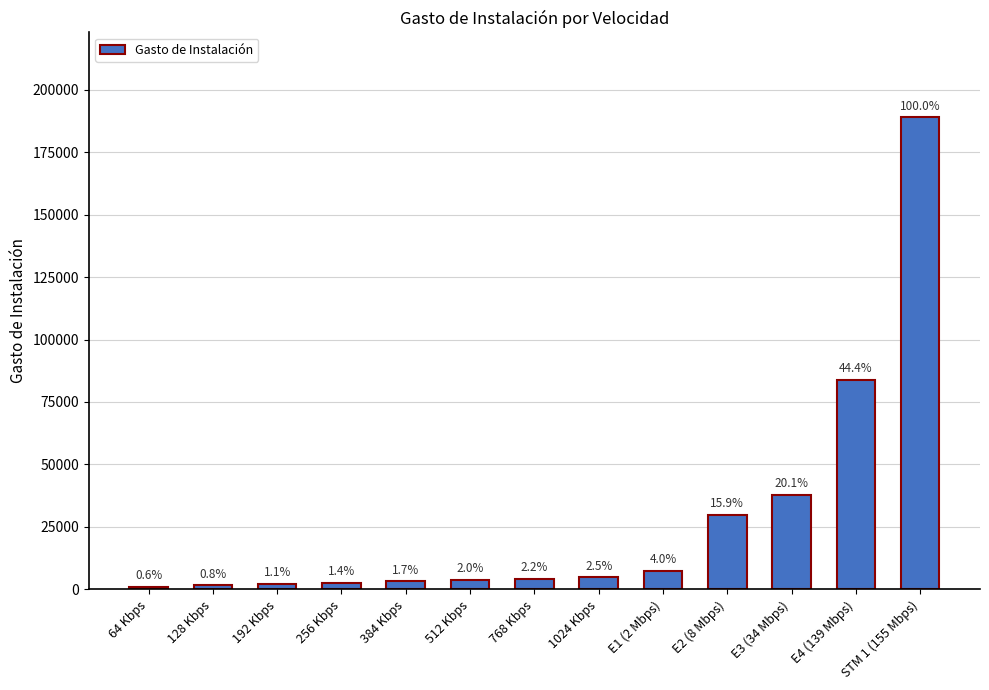

Does the chart contain any negative values?

No